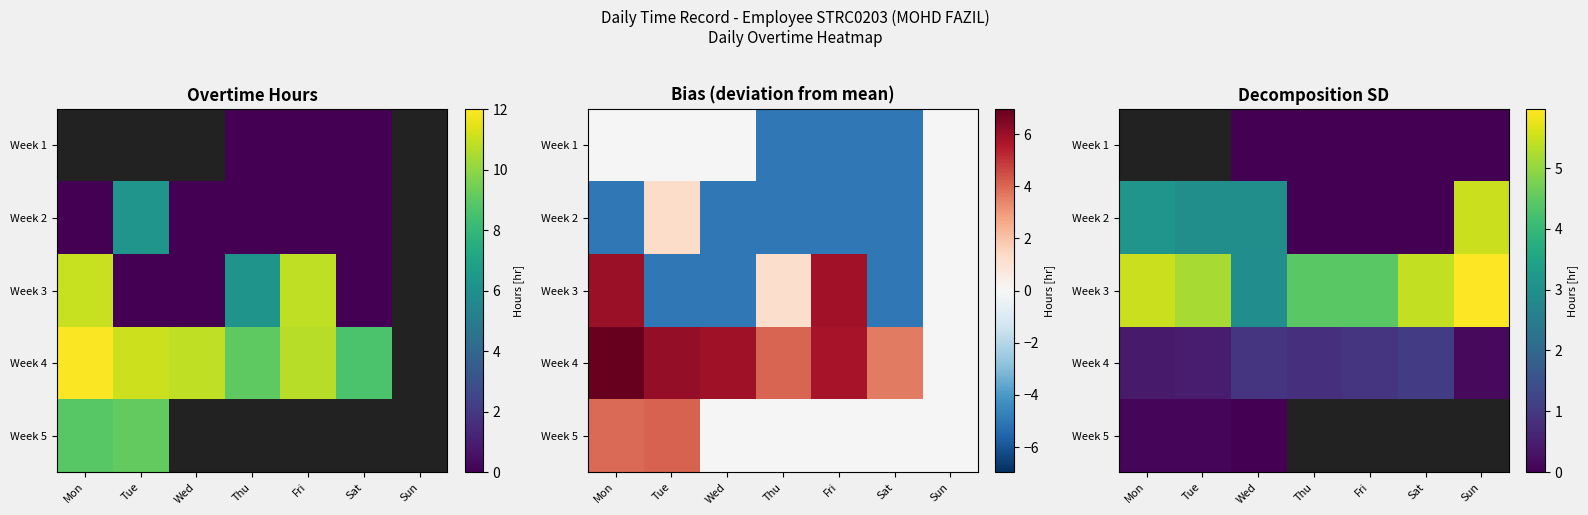

Is the value of Week 4 at Sun greater than the value of Week 1 at Mon?

No